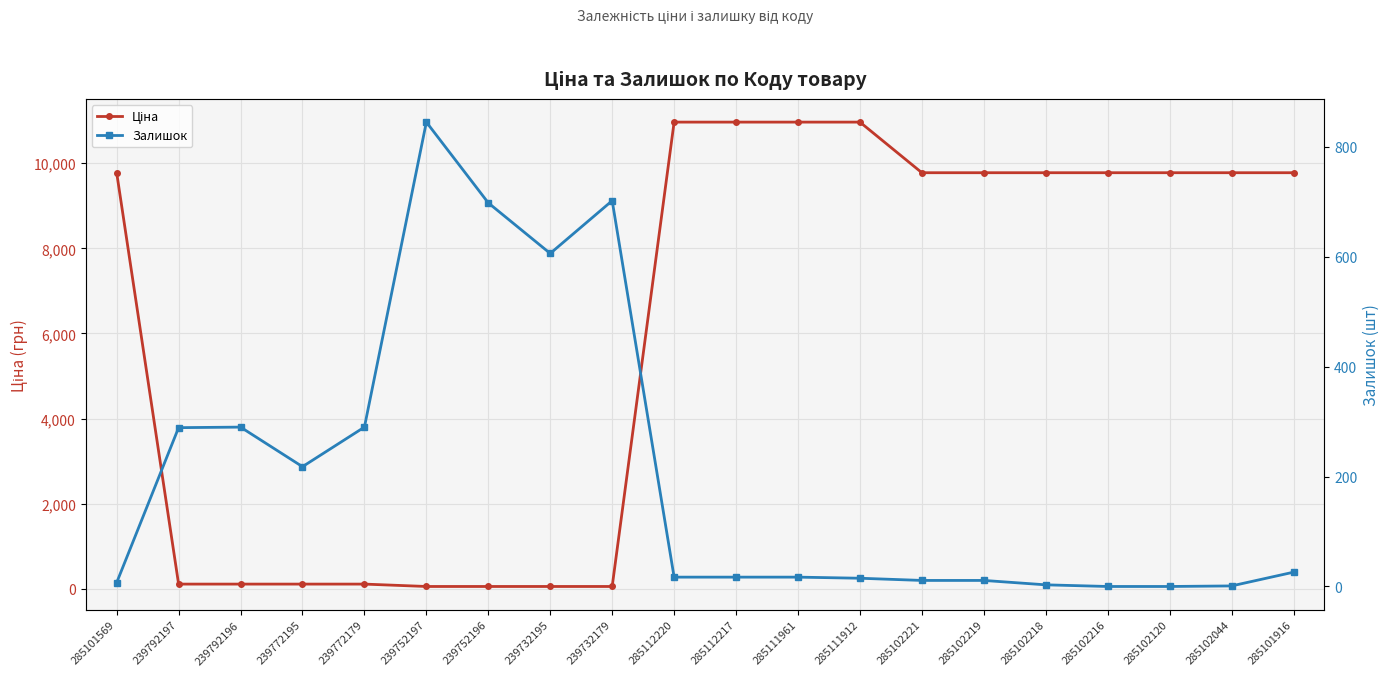

What is the difference between the maximum and second lowest values in the Залишок series?

845.0